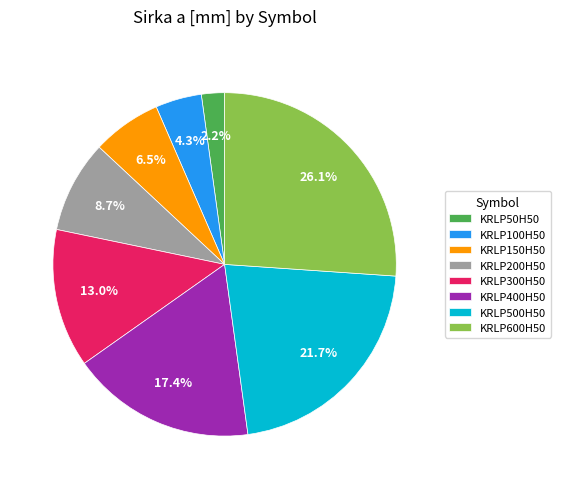

The KRLP100H50 slice represents 4% of the pie. True or false?

True